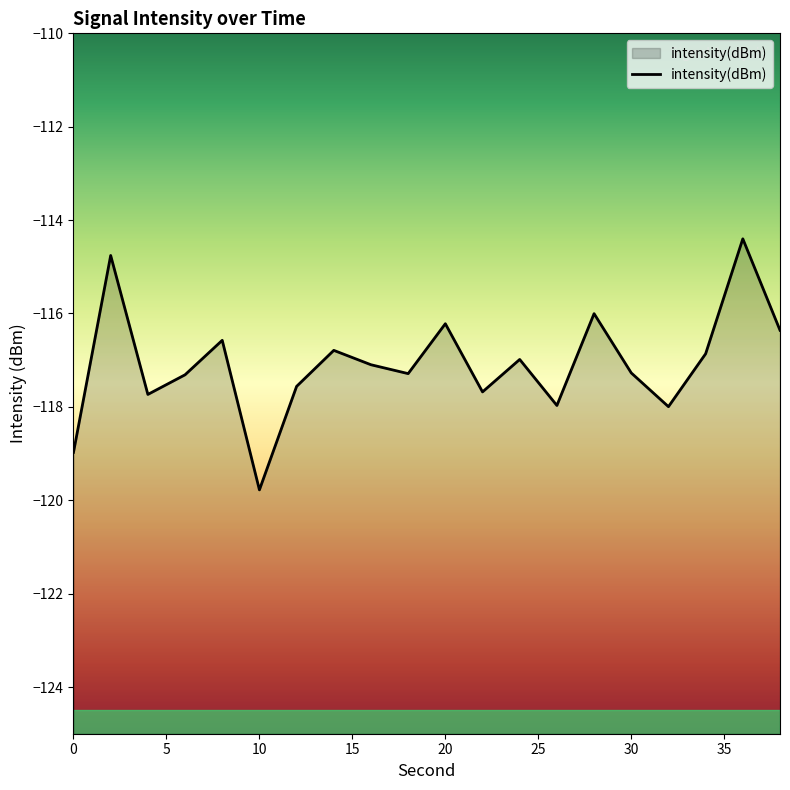

What is the maximum value shown in the chart?

-114.4